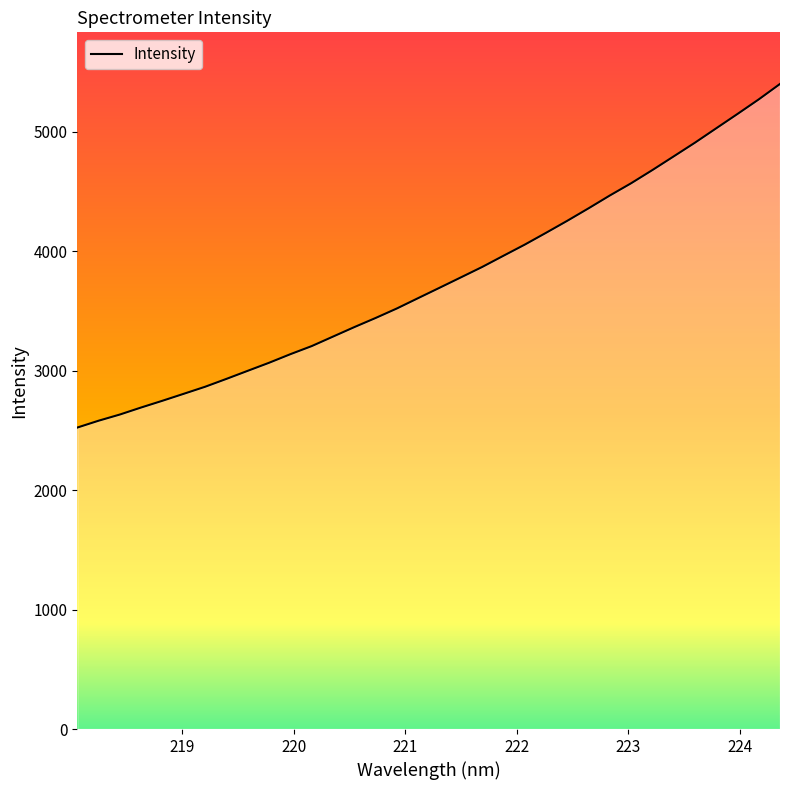

What is the smallest value displayed?

2523.3